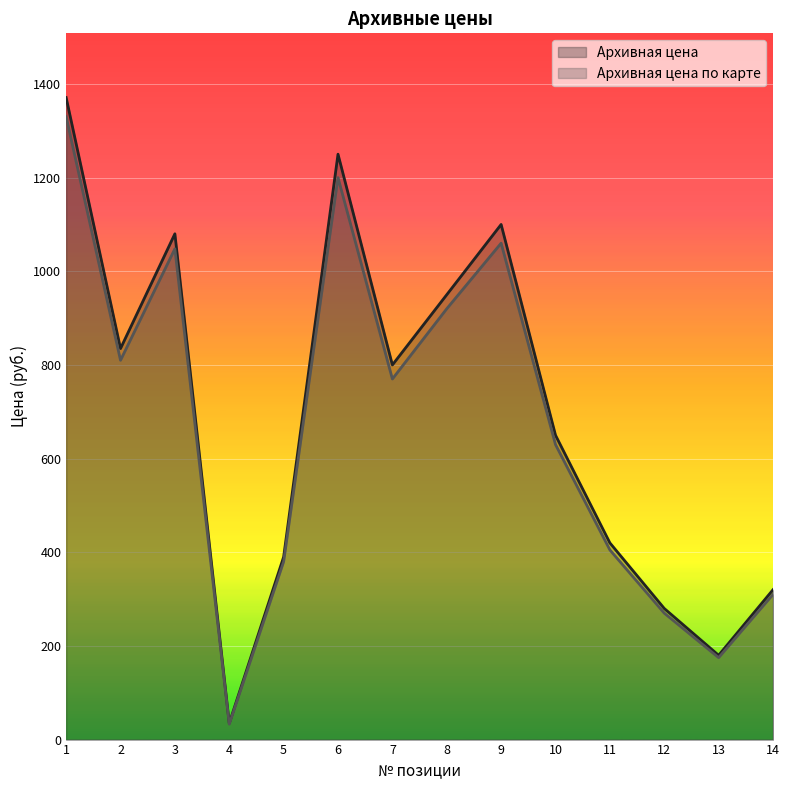

Which has a higher value, 6 or 12?

6